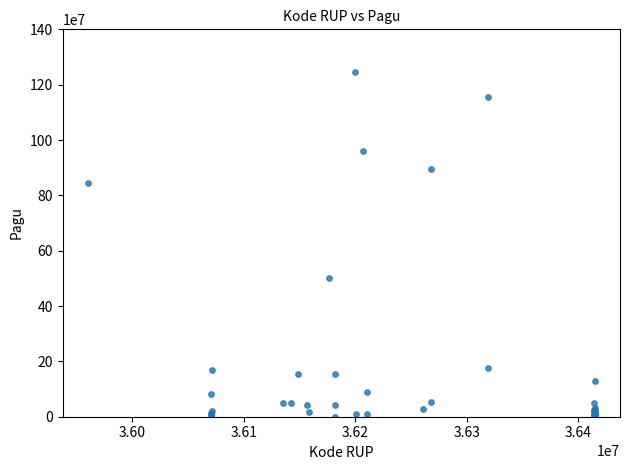

What Y value in the scatter plot is closest to 622840000?

499932000